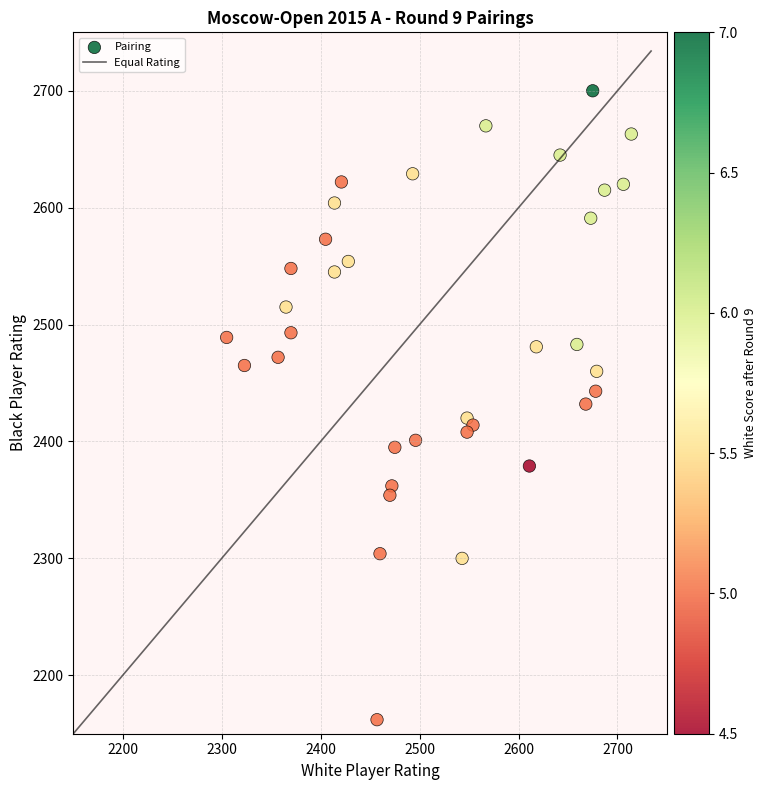

What is the range of Y values (max minus min)?

538